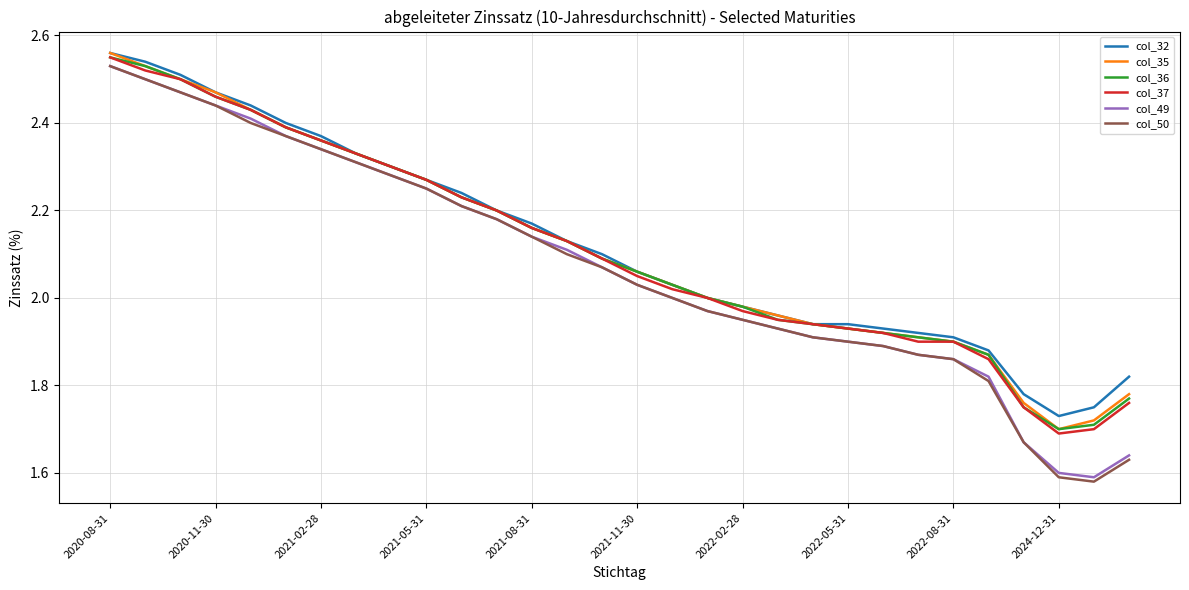

Which series has the widest spread of values?

col_50